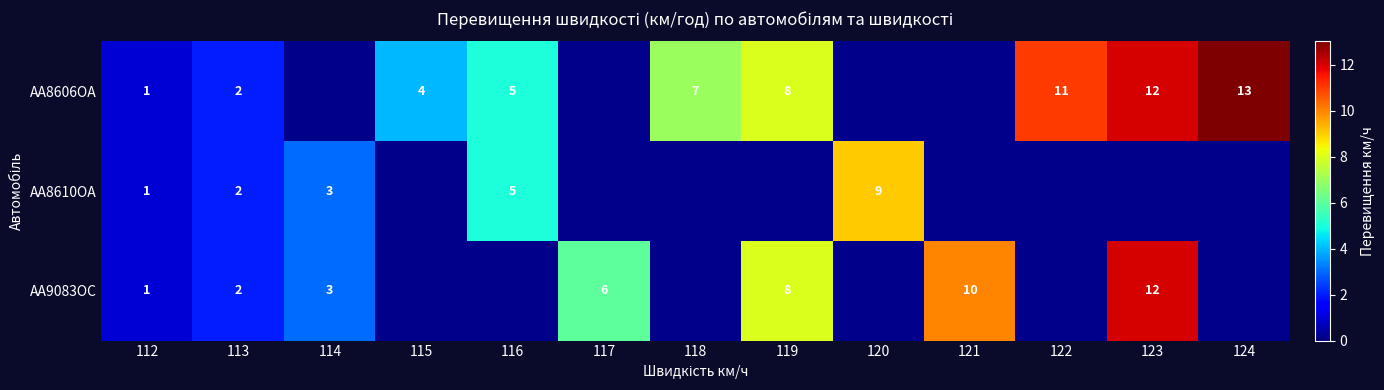

What is the difference between the AA8606OA values at 119 and 122?

3